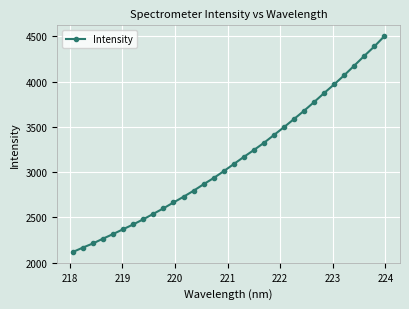

What is the average value?

3141.2